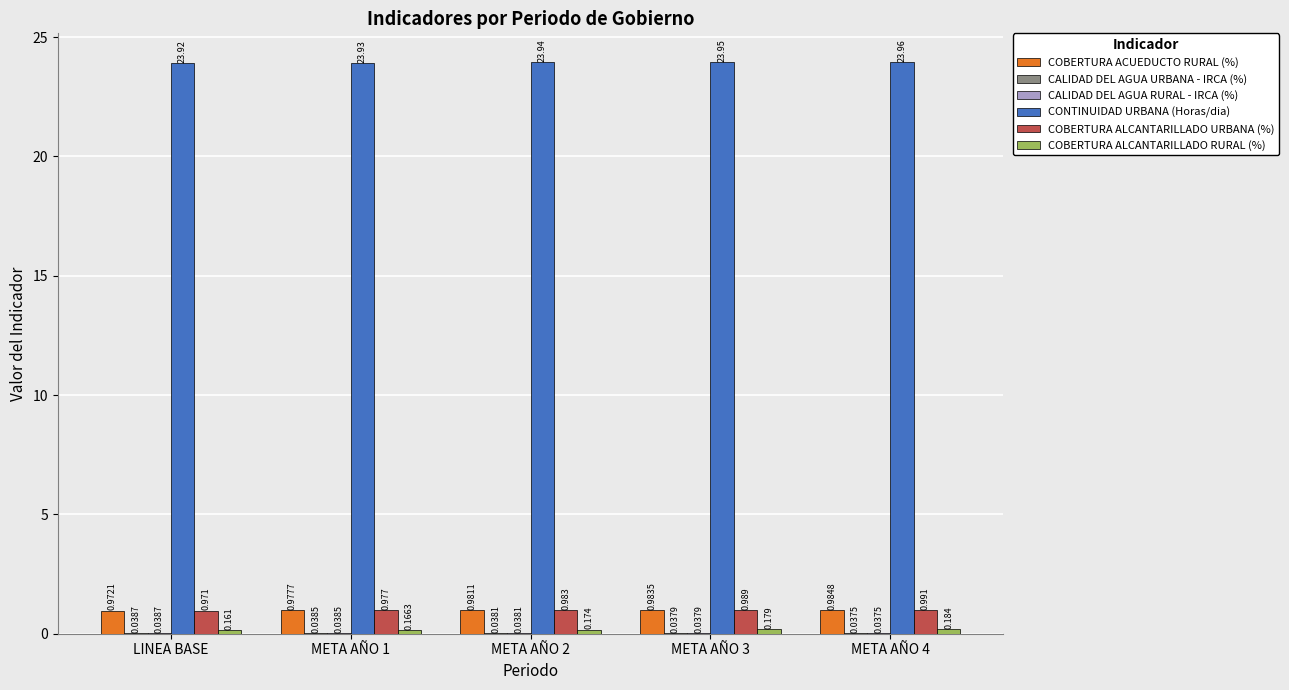

Which series changed the most between LINEA BASE and META AÑO 3?

CONTINUIDAD URBANA (Horas/dia)